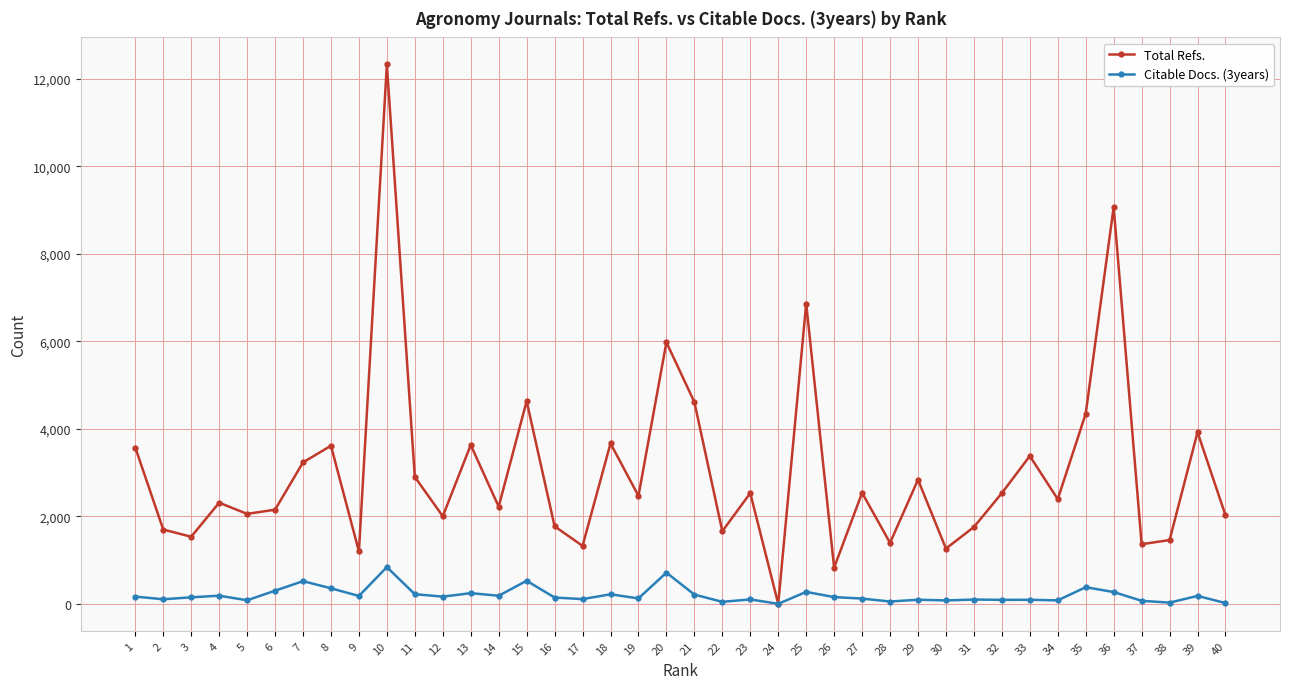

Is it true that Citable Docs. (3years) equals 80 at 34?

True